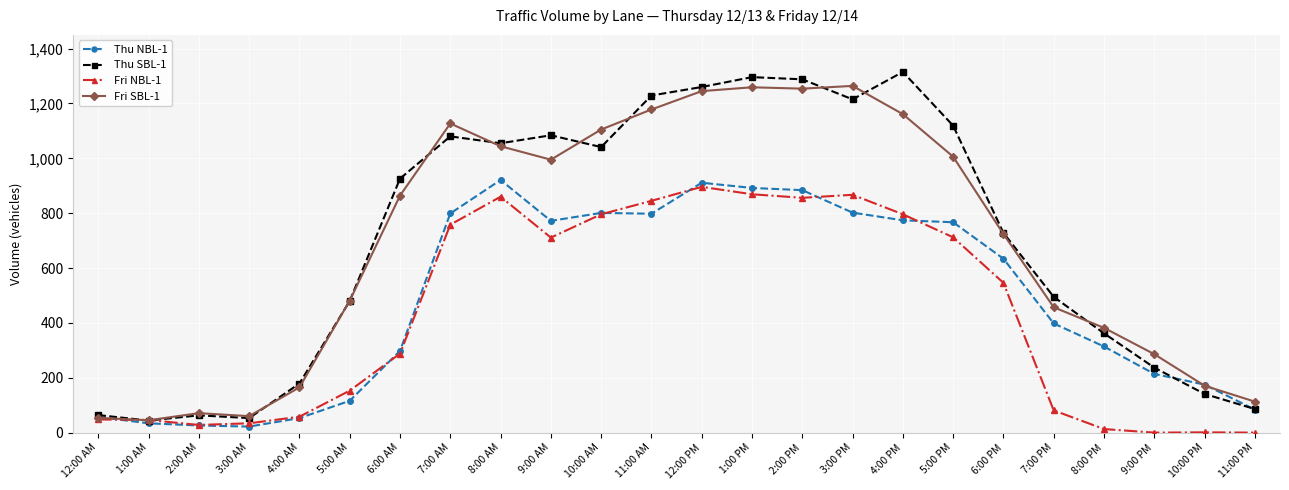

True or false: Fri NBL-1 and Thu NBL-1 intersect in this chart.

True